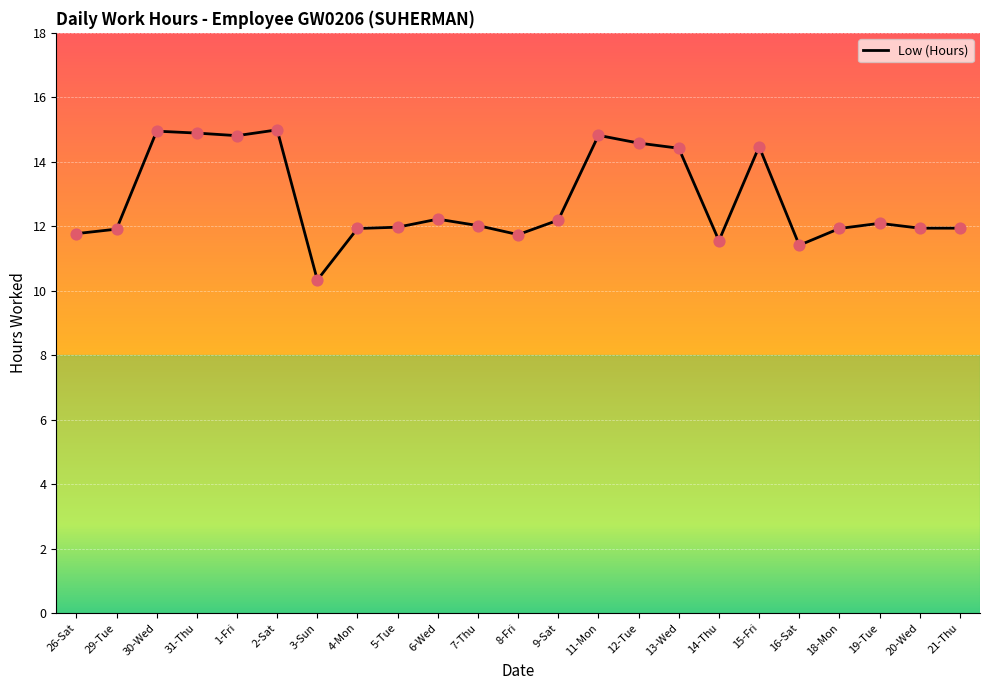

What is the ratio of the value at 19-Tue to the value at 8-Fri?

1.0